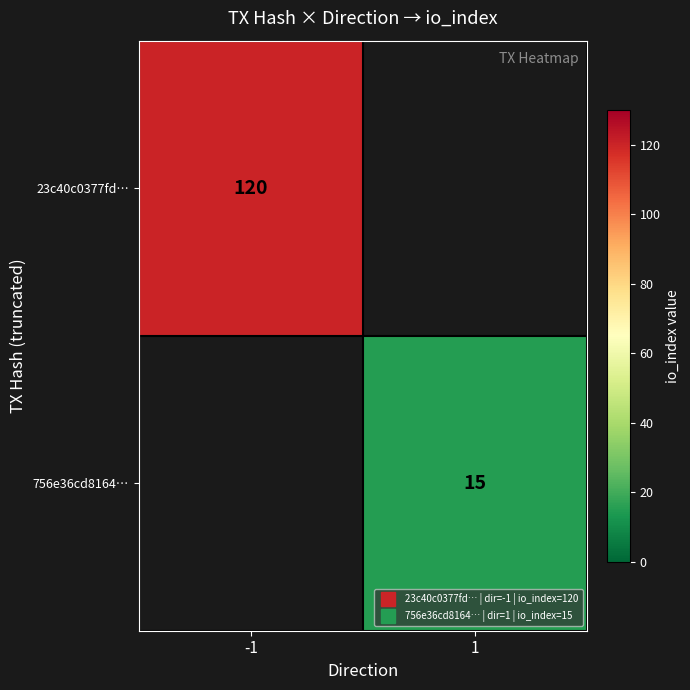

Count the number of categories in the chart.

2